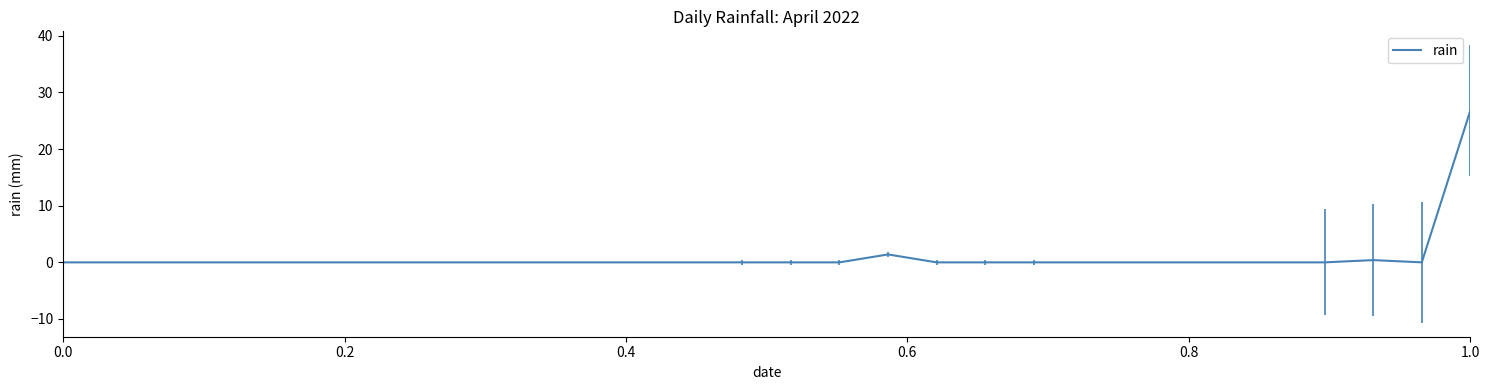

What is the greatest value displayed?

26.8